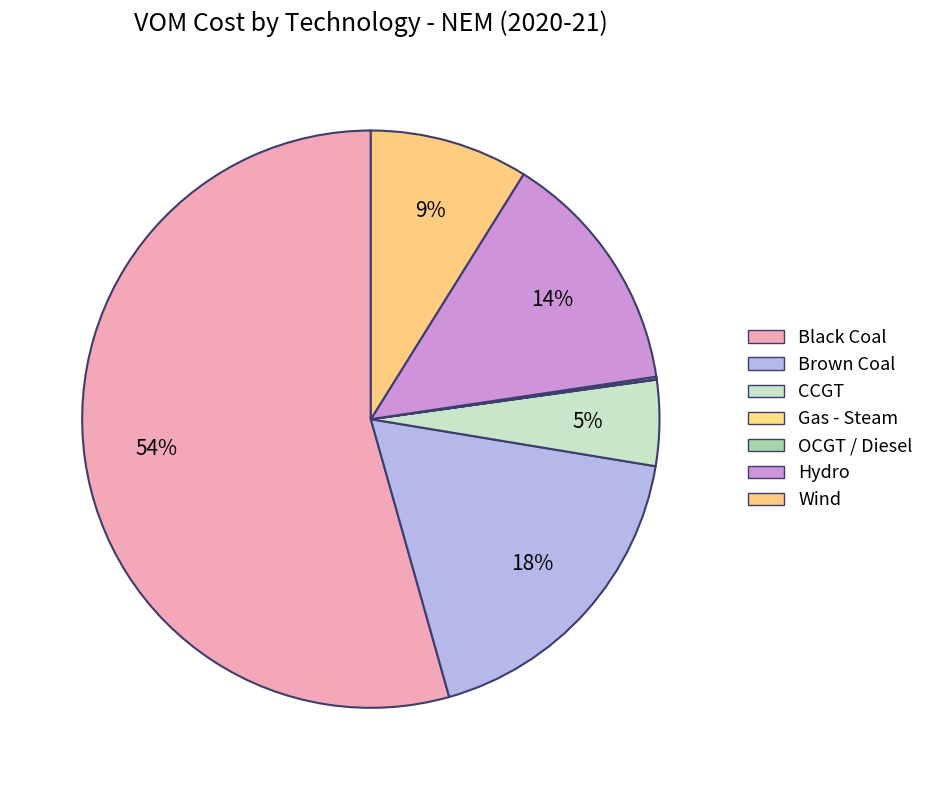

Does any single category account for the majority?

Yes